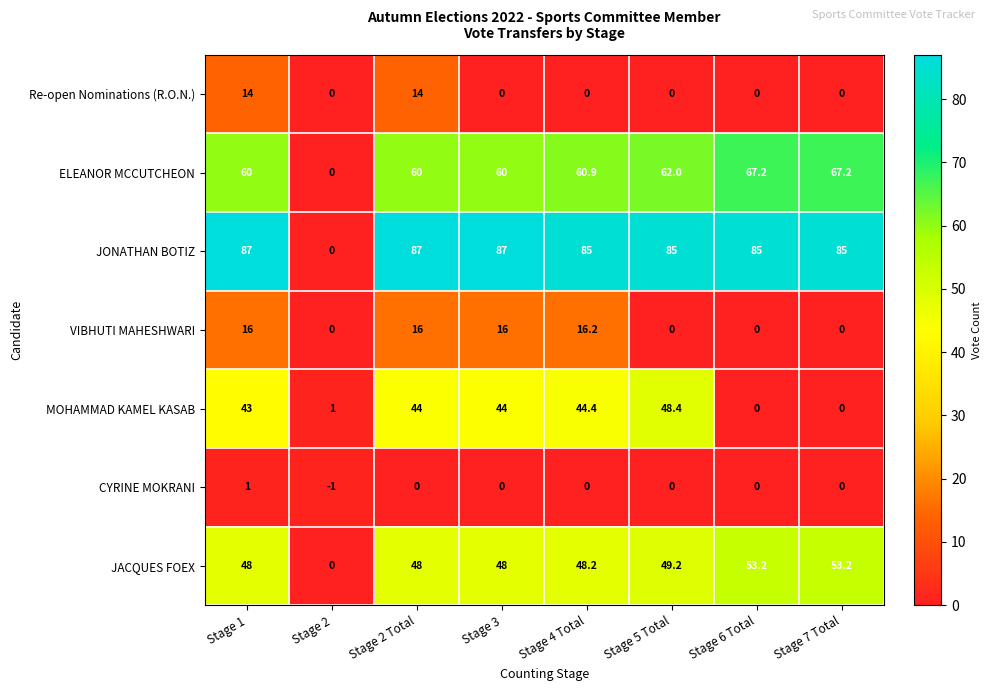

Rank the series by their maximum value, from highest to lowest.

JONATHAN BOTIZ, ELEANOR MCCUTCHEON, JACQUES FOEX, MOHAMMAD KAMEL KASAB, VIBHUTI MAHESHWARI, Re-open Nominations (R.O.N.), CYRINE MOKRANI